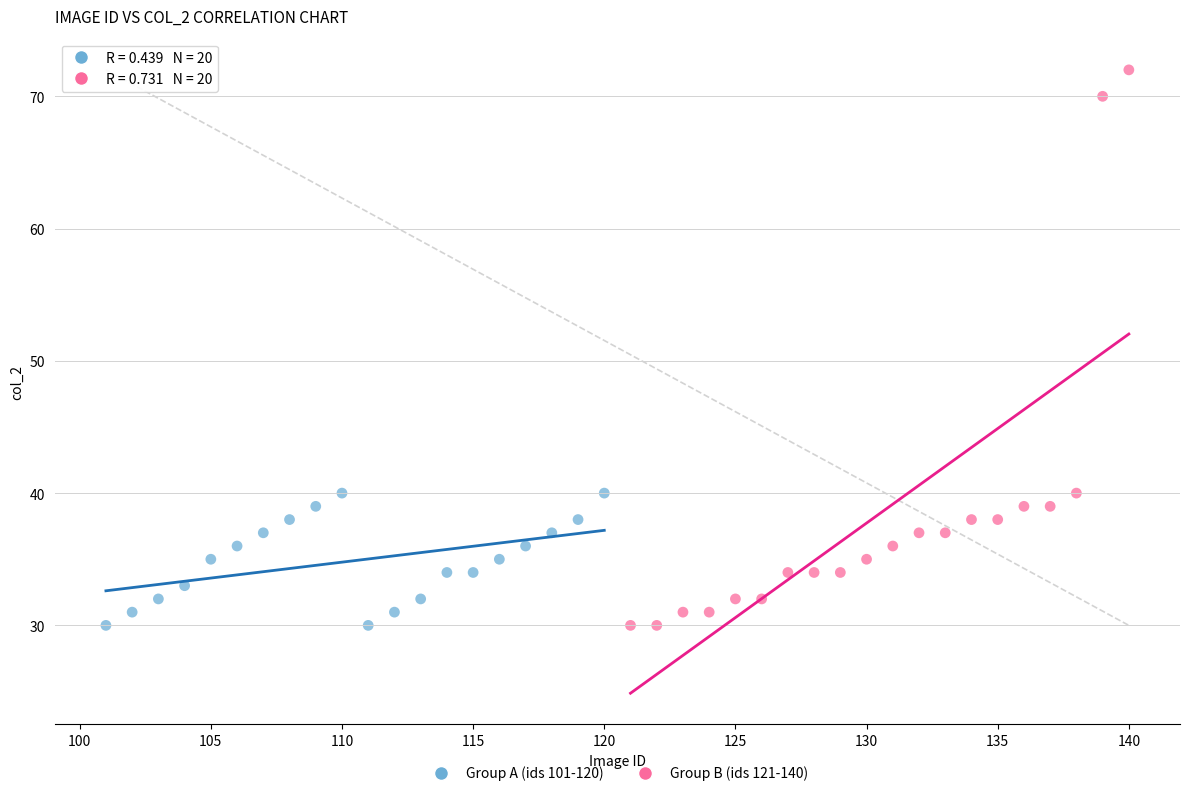

What are all the series names shown in the legend?

Group A (ids 101-120), Group B (ids 121-140)